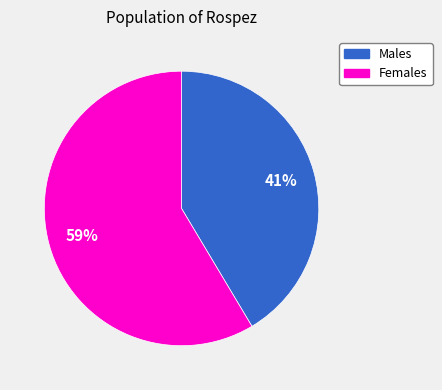

Does any single category account for the majority?

Yes